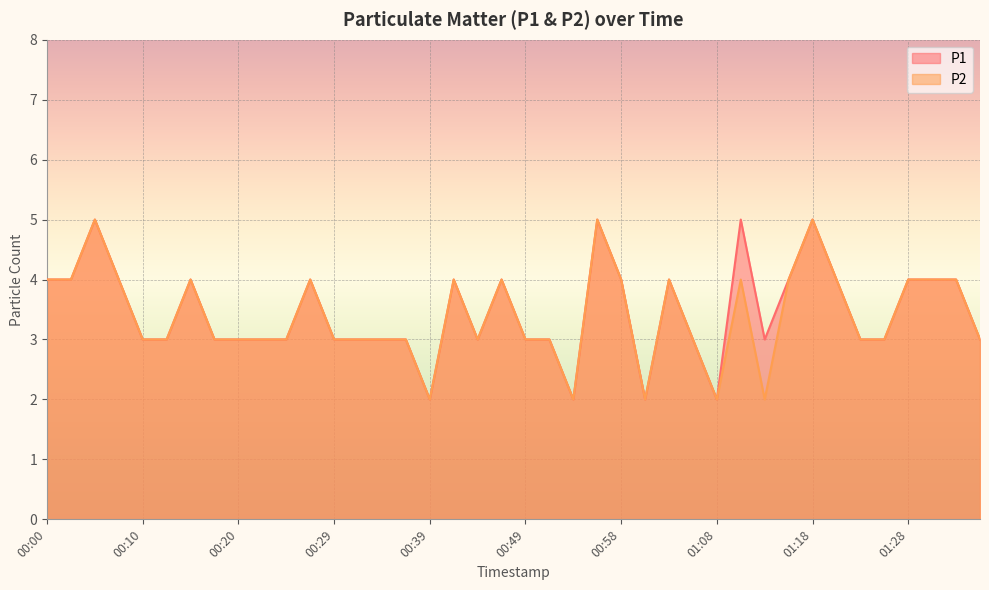

True or false: P1 and P2 intersect in this chart.

False